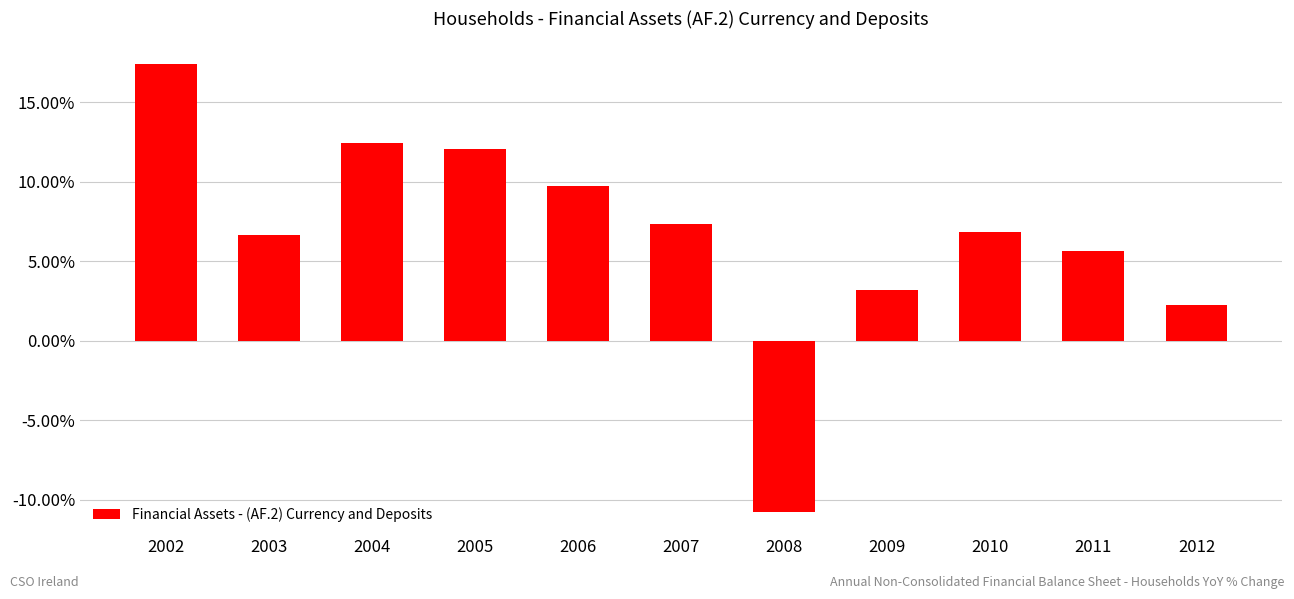

What is the value of the 5th bar from the left?

9.7